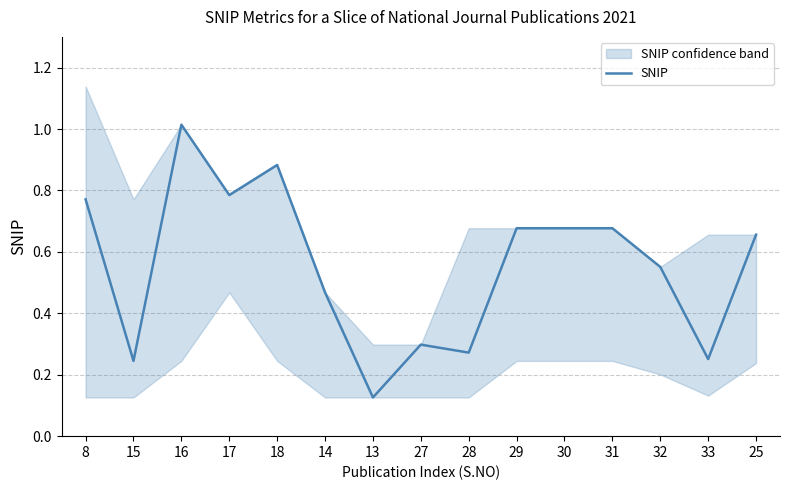

What position from the right is 13?

9